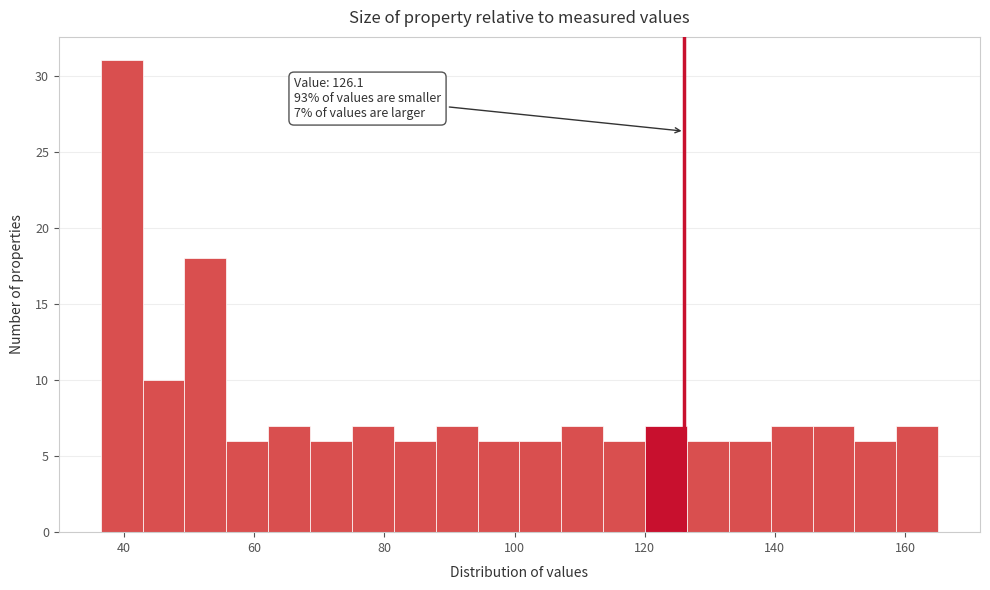

Around what value on the x-axis is the tallest bar? Give the approximate position of its centre, as read against the axis.

40